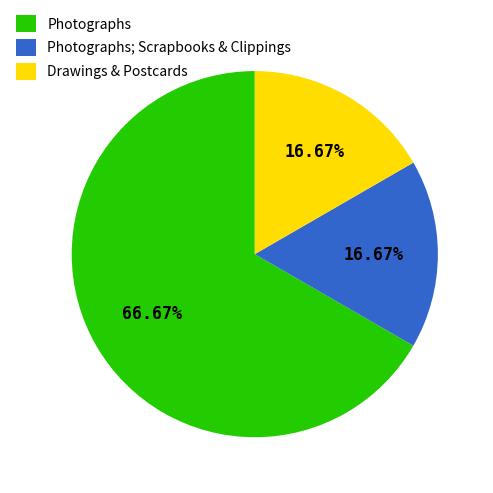

What is the largest slice in the pie chart?

Photographs